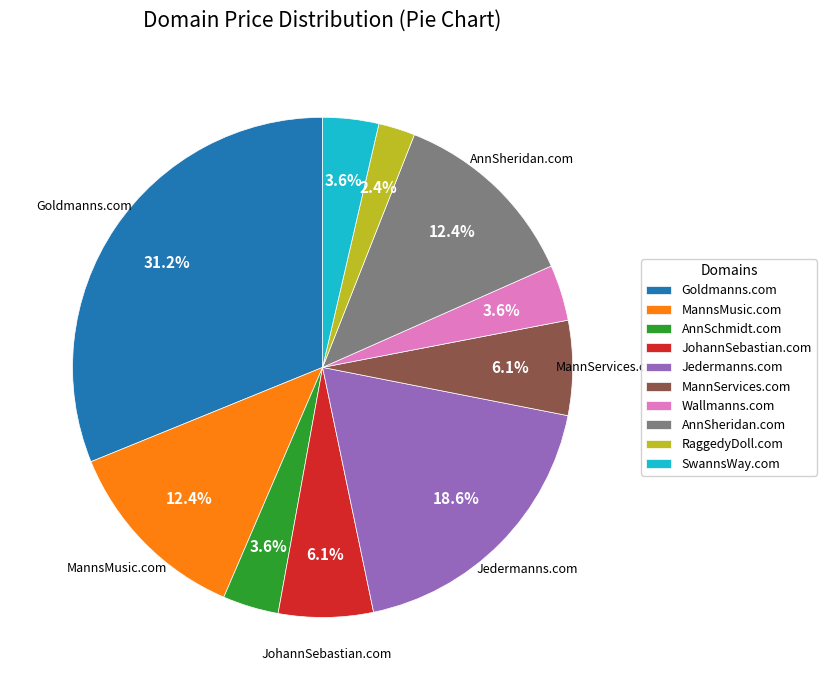

What percentage is the MannsMusic.com slice, to the nearest percent?

12%